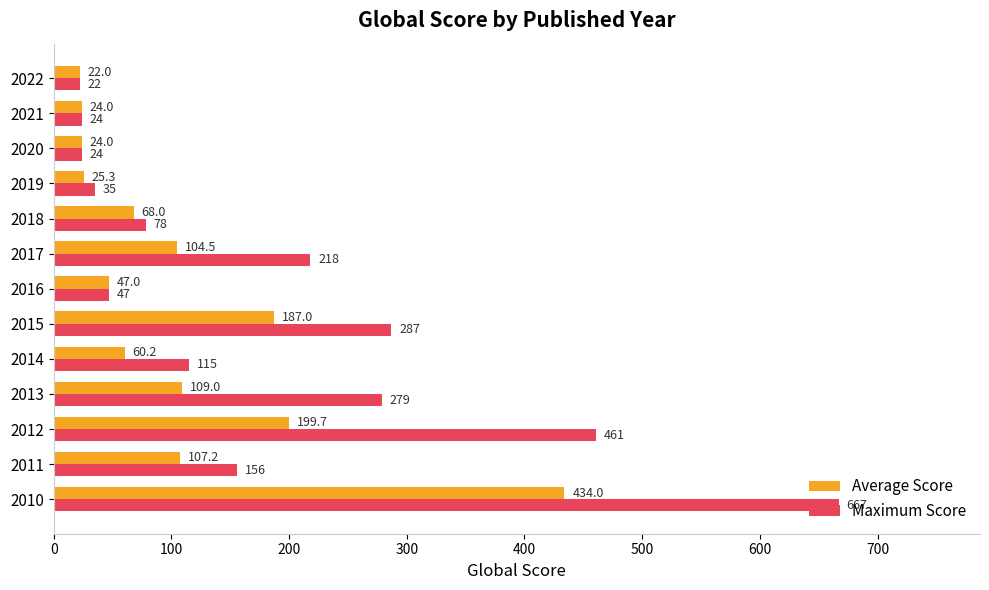

At which category is the sum across all series the highest?

2010